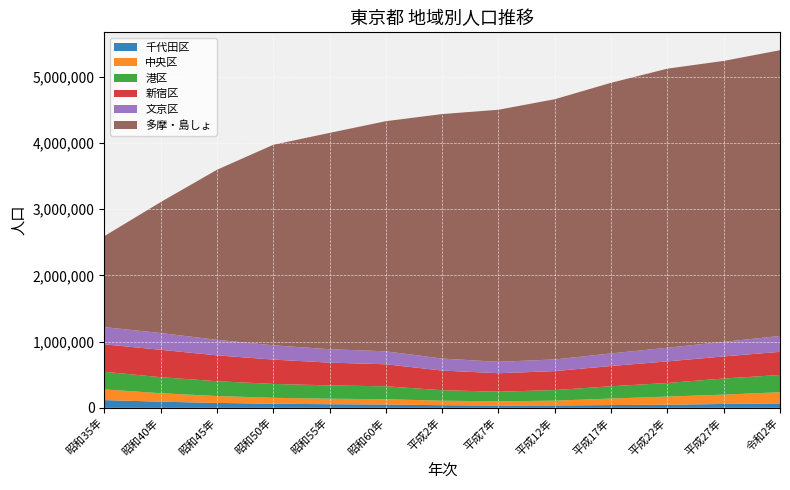

Reading left to right, extract all data points from this chart.

千代田区: 116944	93047	74185	61656	54801	50493	39472	34780	36035	41778	47115	58406	66680
中央区: 161299	128017	103850	90097	82700	79973	68041	63923	72526	98399	122762	141183	169179
港区: 267024	241539	223978	209492	201257	194591	158499	144885	159398	185861	205131	243283	260486
新宿区: 413690	413910	390657	367218	343928	332722	296790	279048	286726	305716	326309	333560	349385
文京区: 259383	253449	234326	216250	202351	195876	181269	172474	176017	189632	206626	219724	240069
多摩・島しょ: 1373775	1976150	2567129	3027034	3266388	3474748	3691990	3805991	3929413	4086948	4213693	4242531	4314318